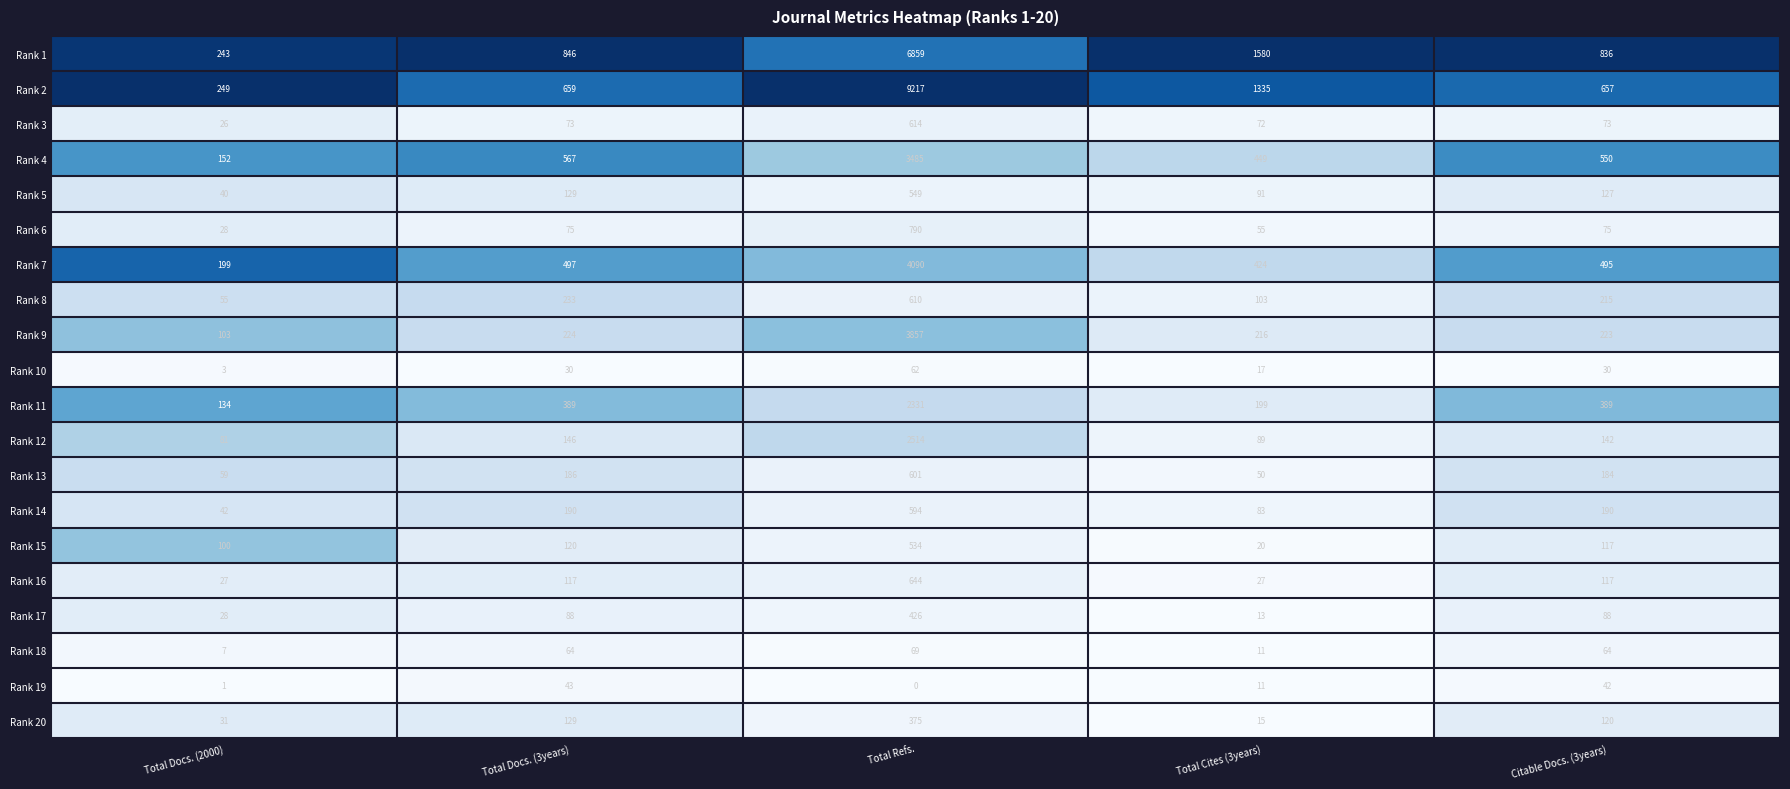

Read the Rank 13 value at Total Refs., to the nearest 100.

600